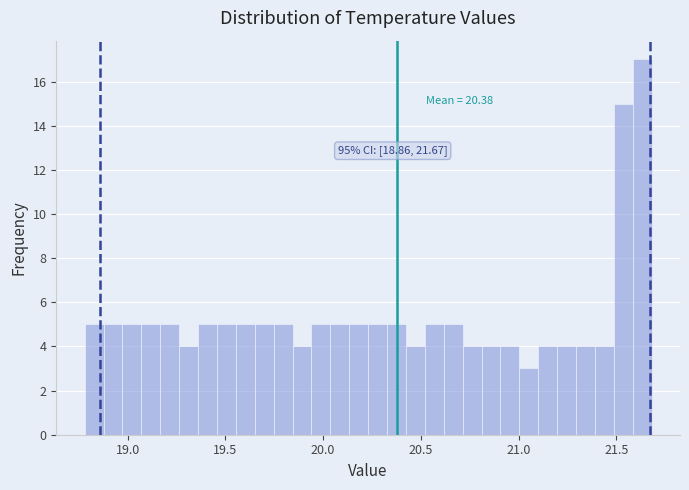

Around what value on the x-axis is the tallest bar? Give the approximate position of its centre, as read against the axis.

21.65